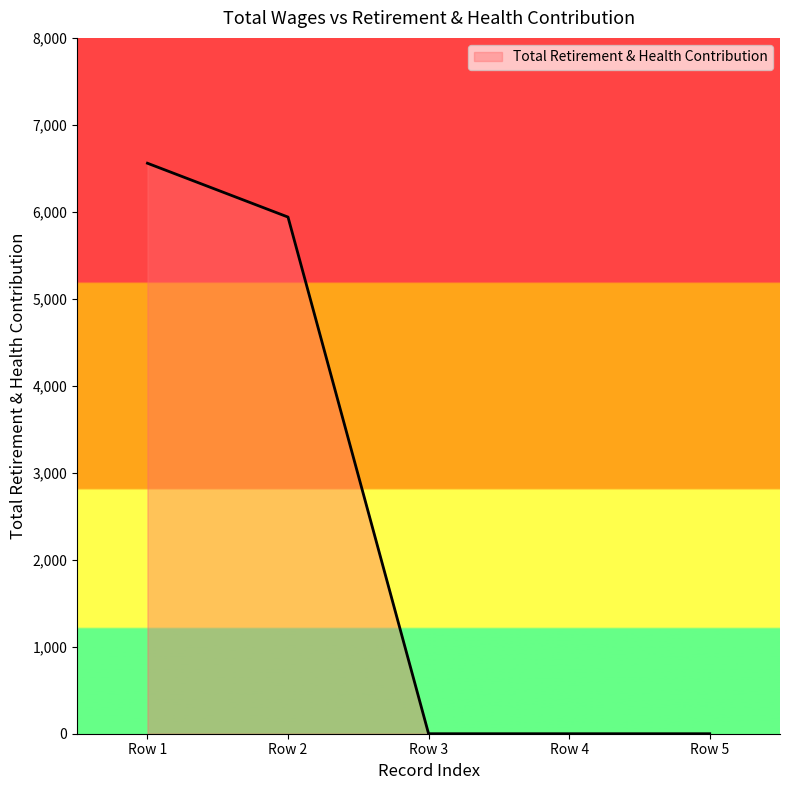

What is the average value?

2500